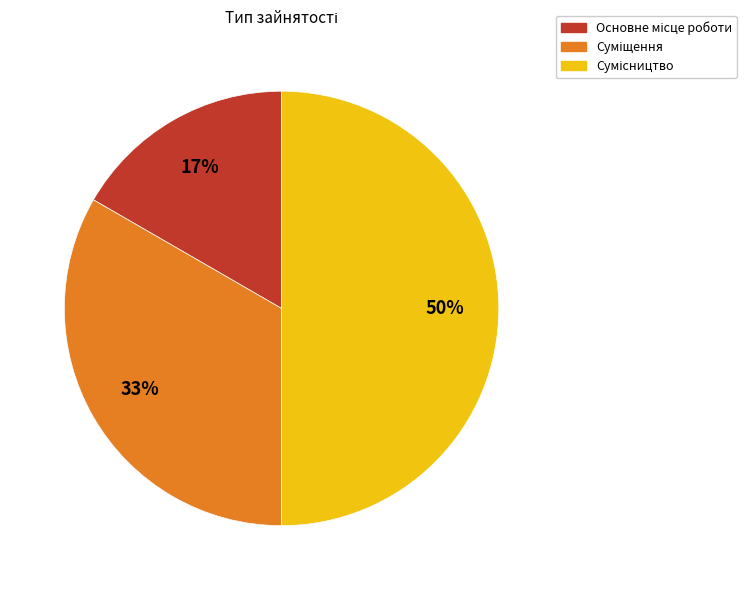

To the nearest percent, what is the difference between the largest and smallest slice percentages?

33%